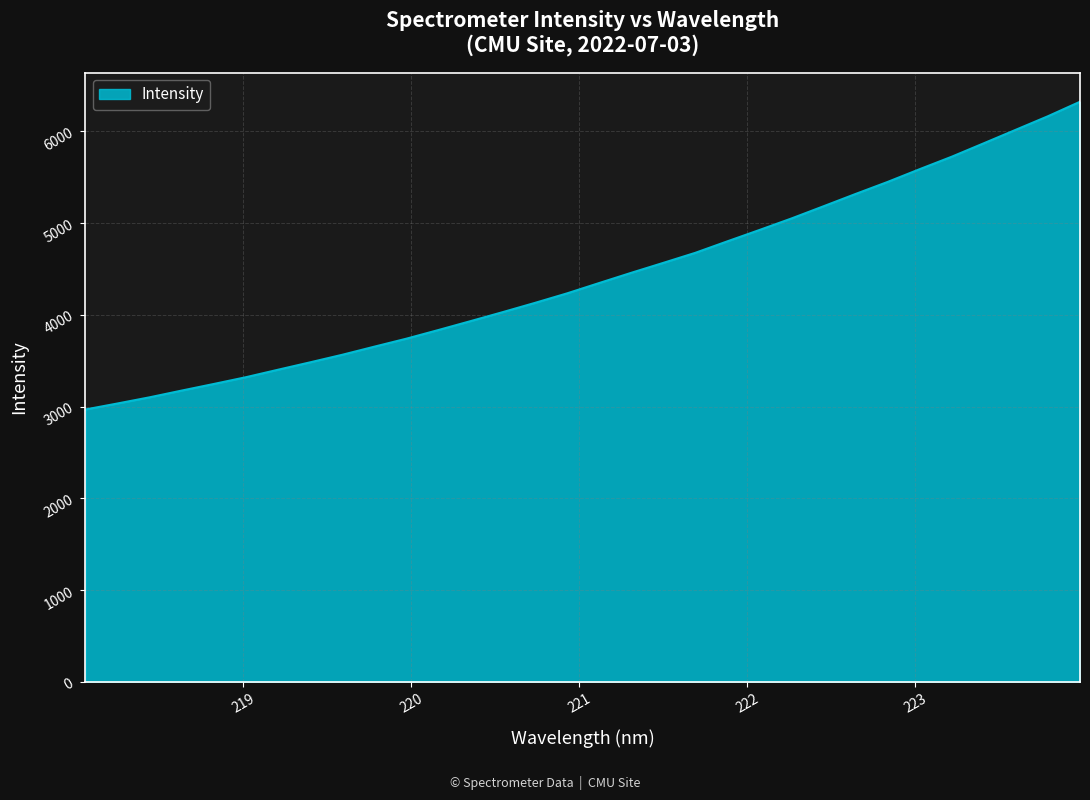

What is the minimum value shown in the chart?

2969.6